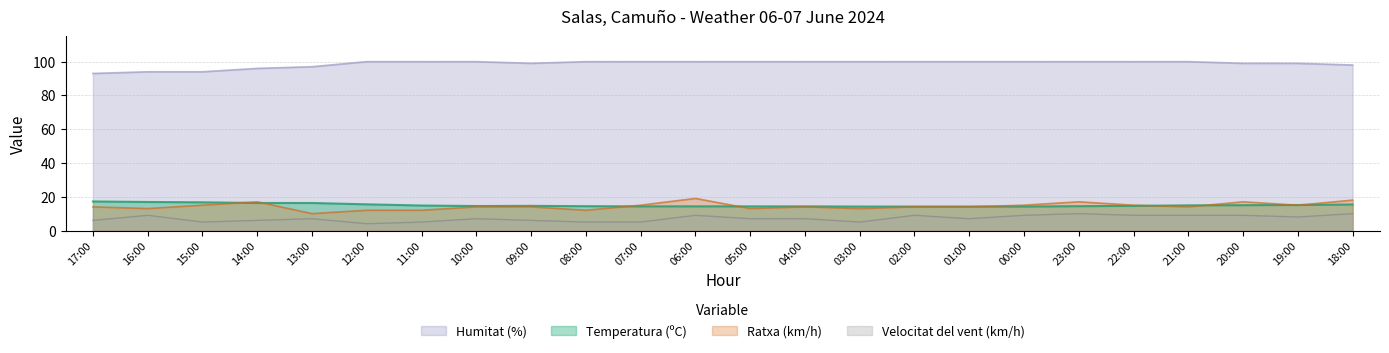

The value of Velocitat del vent (km/h) at 17:00 is 6.0. True or false?

True